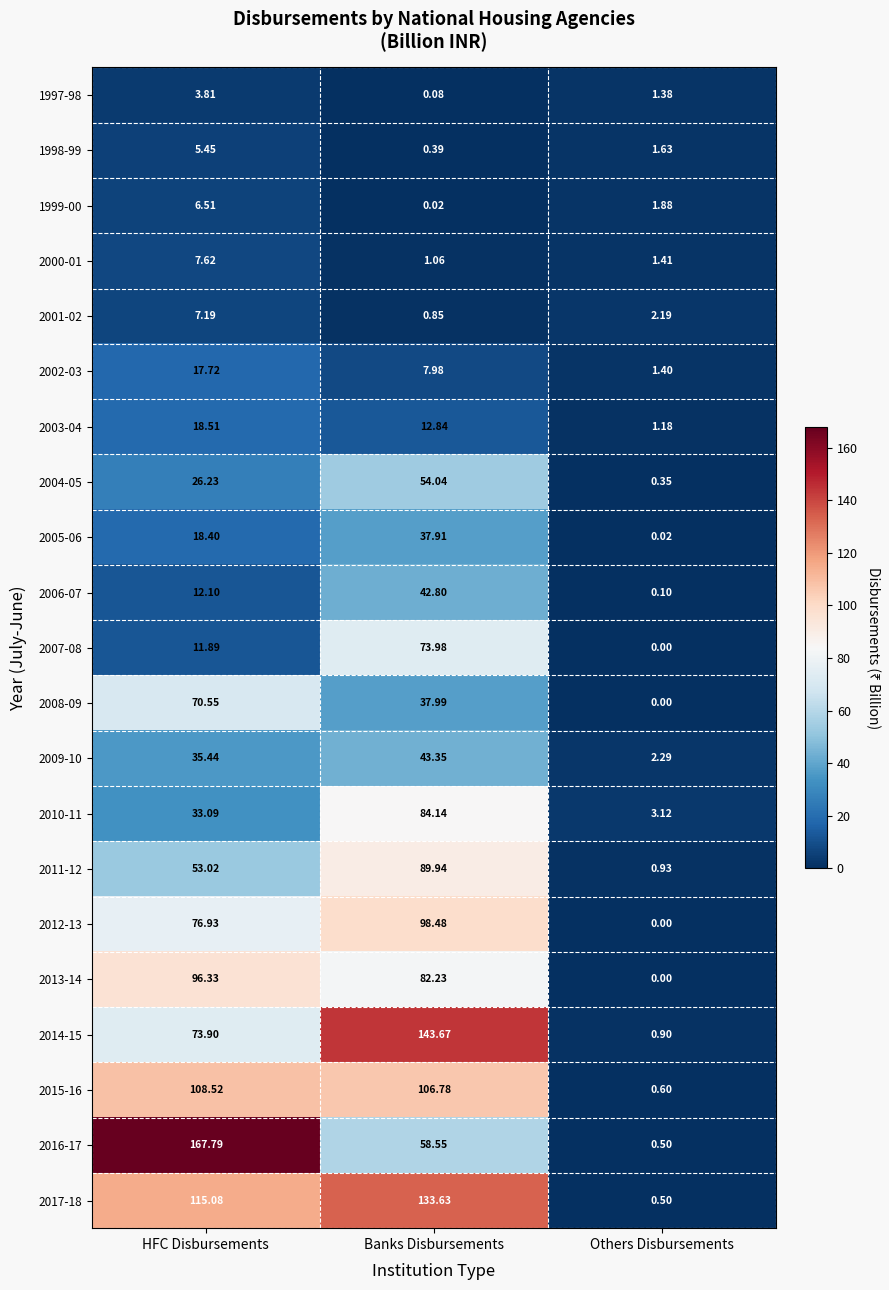

Where is 2017-18 nearest to the value 67?

HFC Disbursements